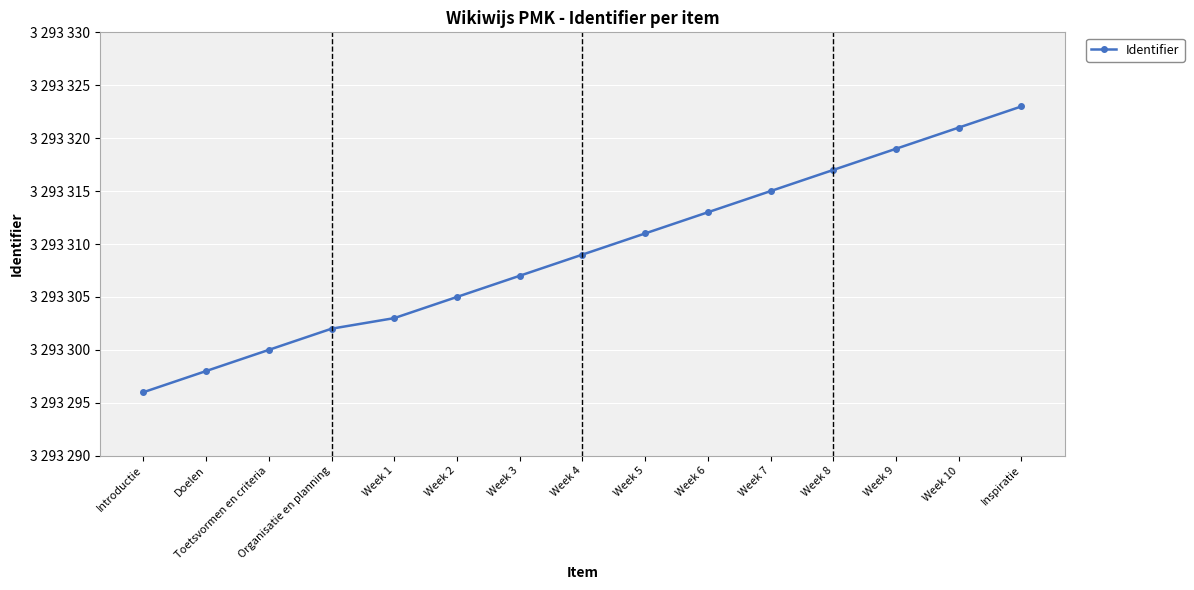

Is this an area chart (filled region under the line)?

No